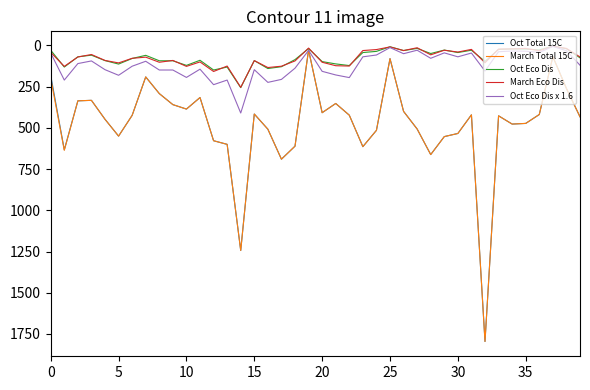

What are all the series names shown in the legend?

Oct Total 15C, March Total 15C, Oct Eco Dis, March Eco Dis, Oct Eco Dis x 1.6